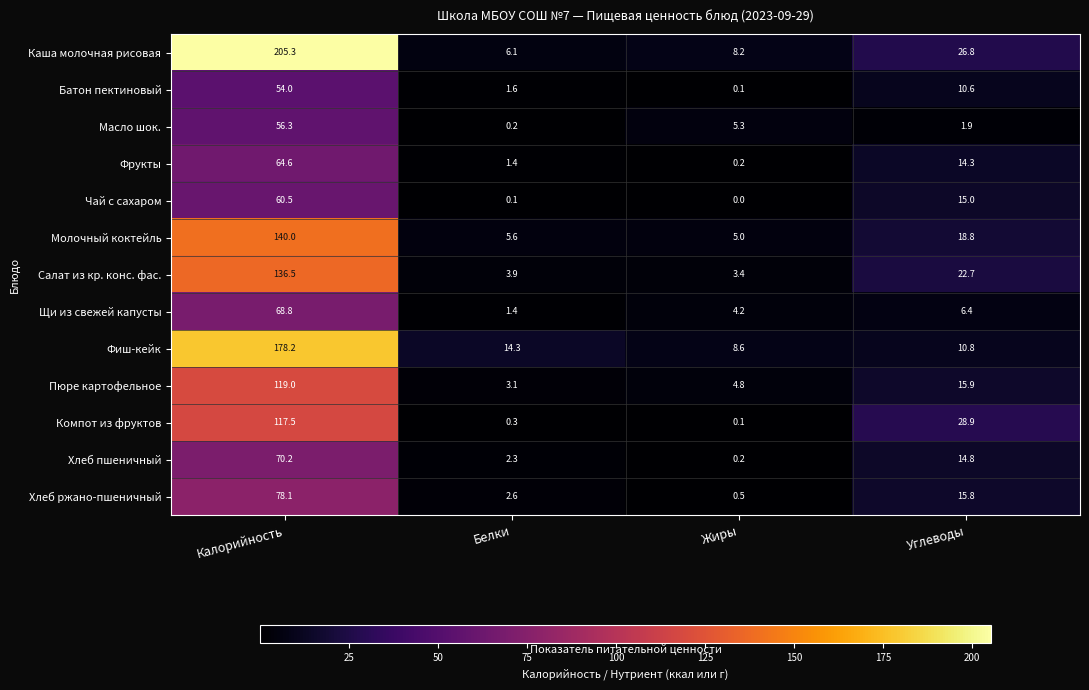

What is the total value across all series at Углеводы?

202.7